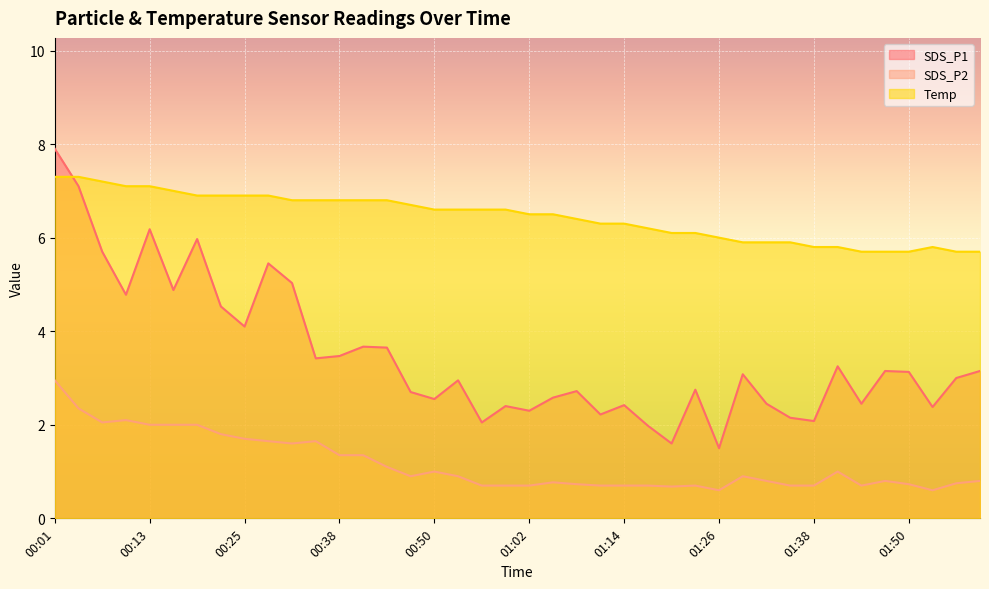

What is the highest value of the Temp series?

7.3